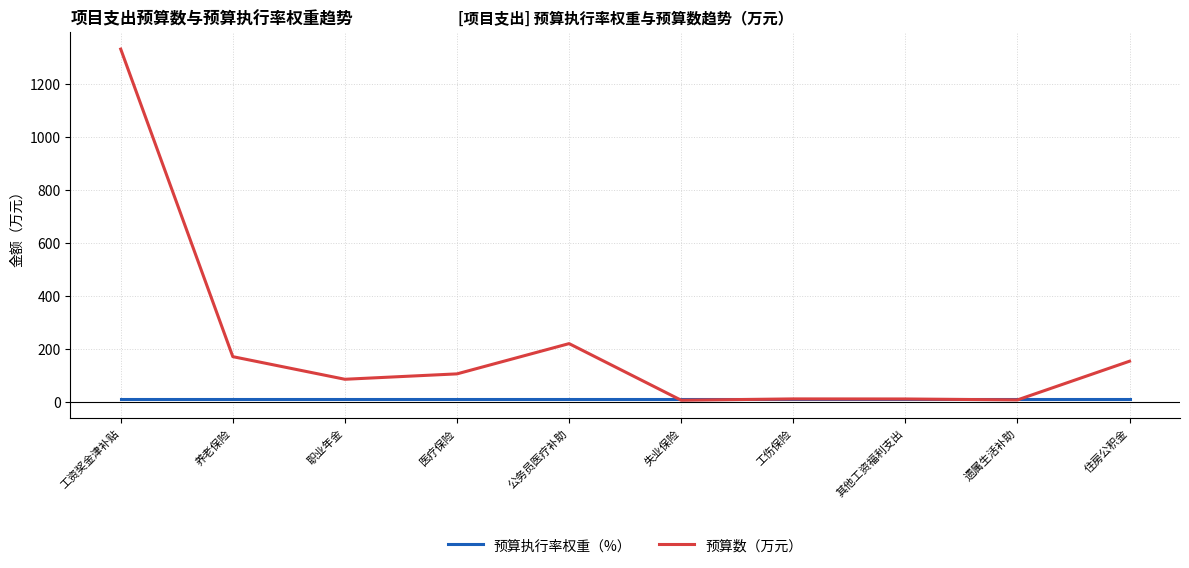

At which category is the sum across all series the highest?

工资奖金津补贴